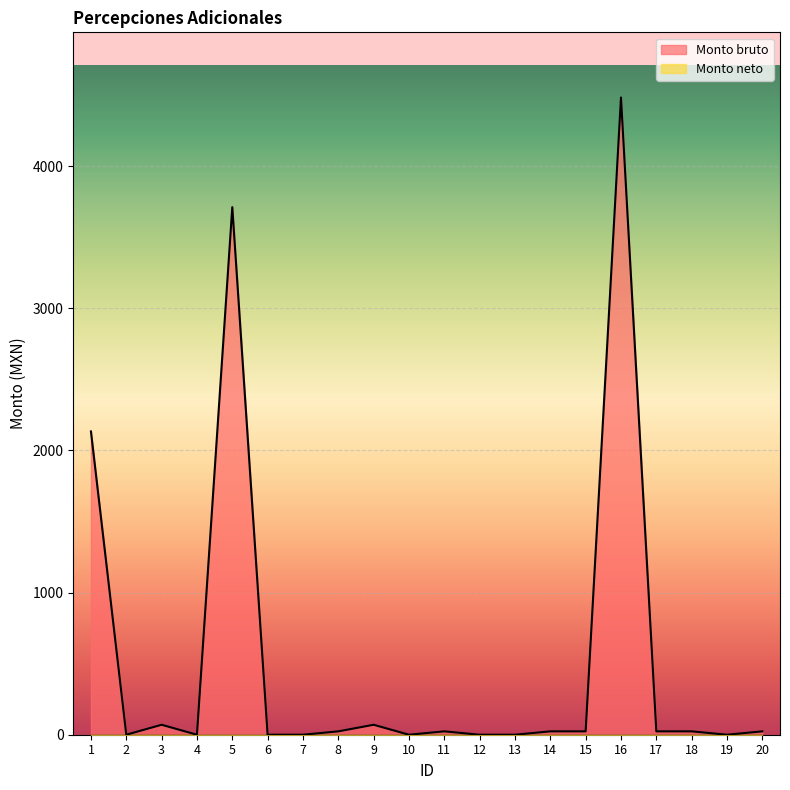

List the labels in order of value, smallest first.

2, 4, 6, 7, 10, 12, 13, 19, 8, 11, 14, 15, 17, 18, 20, 3, 9, 1, 5, 16